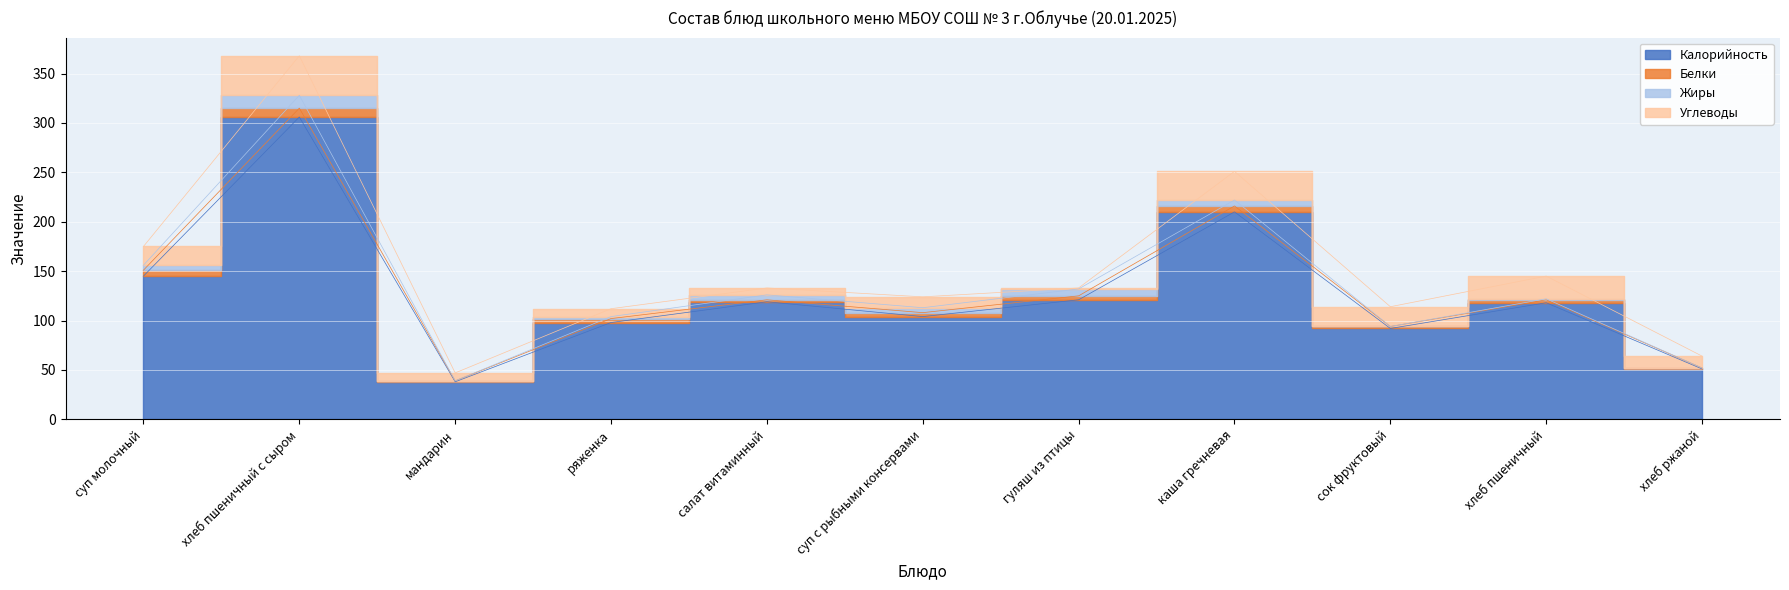

Which series changed the most between хлеб пшеничный с сыром and гуляш из птицы?

Калорийность